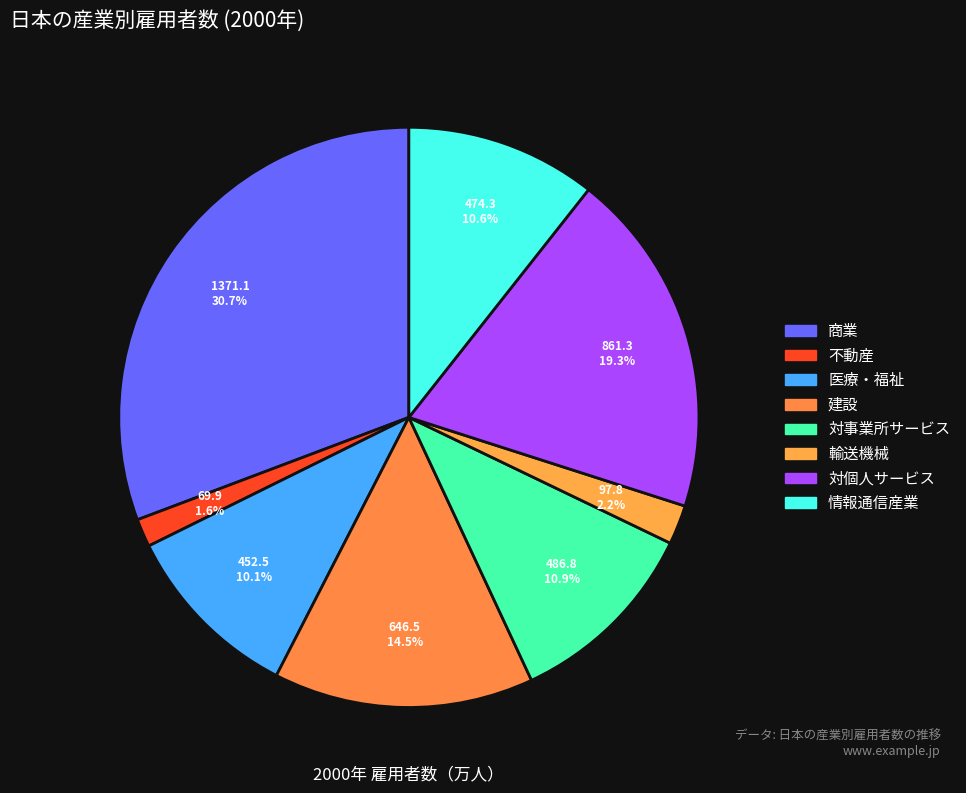

Count the number of slices in the pie.

8